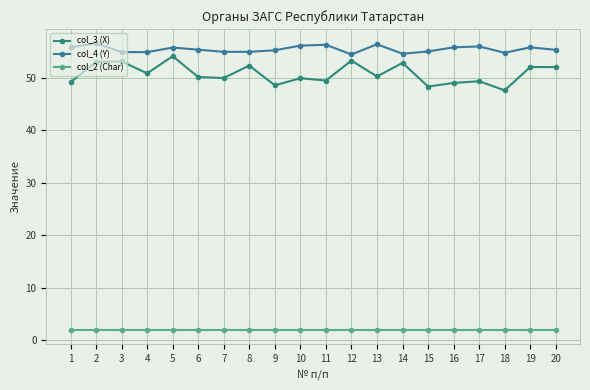

Which label corresponds to the smallest value in the chart?

1